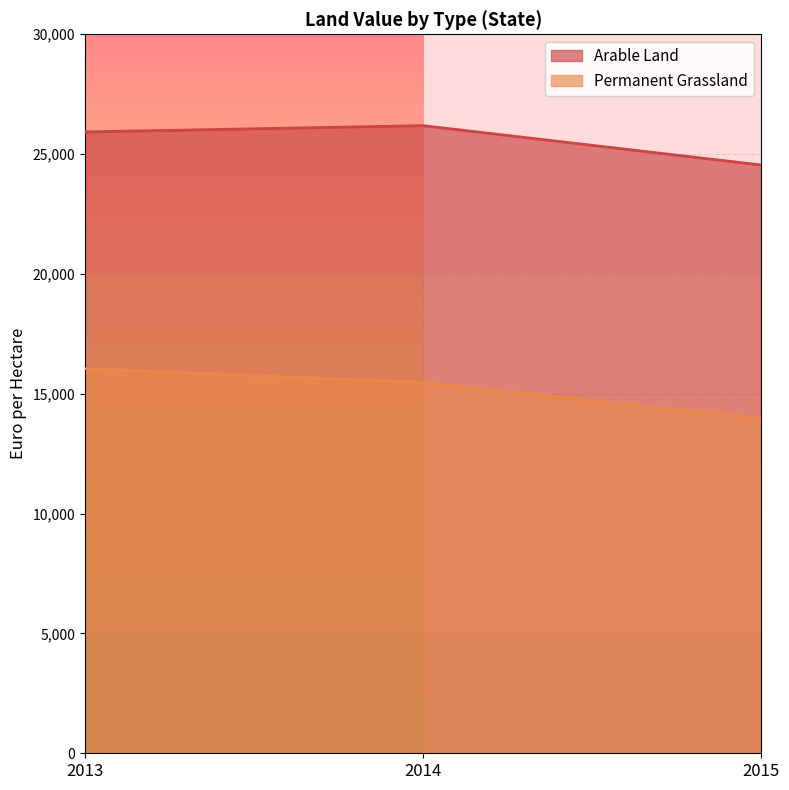

Which series has the widest spread of values?

Permanent Grassland